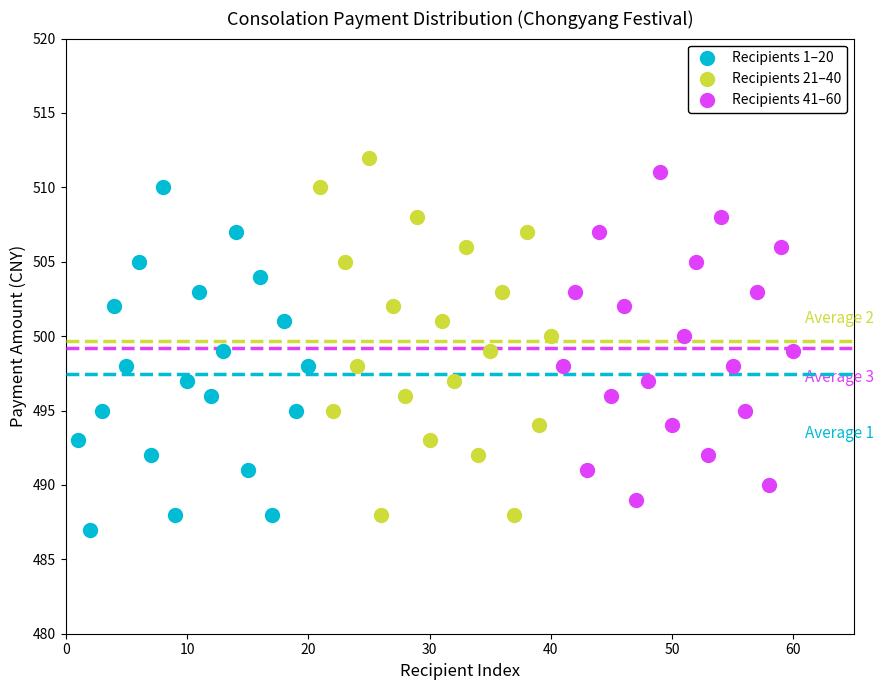

What are all the series names shown in the legend?

Recipients 1–20, Recipients 21–40, Recipients 41–60